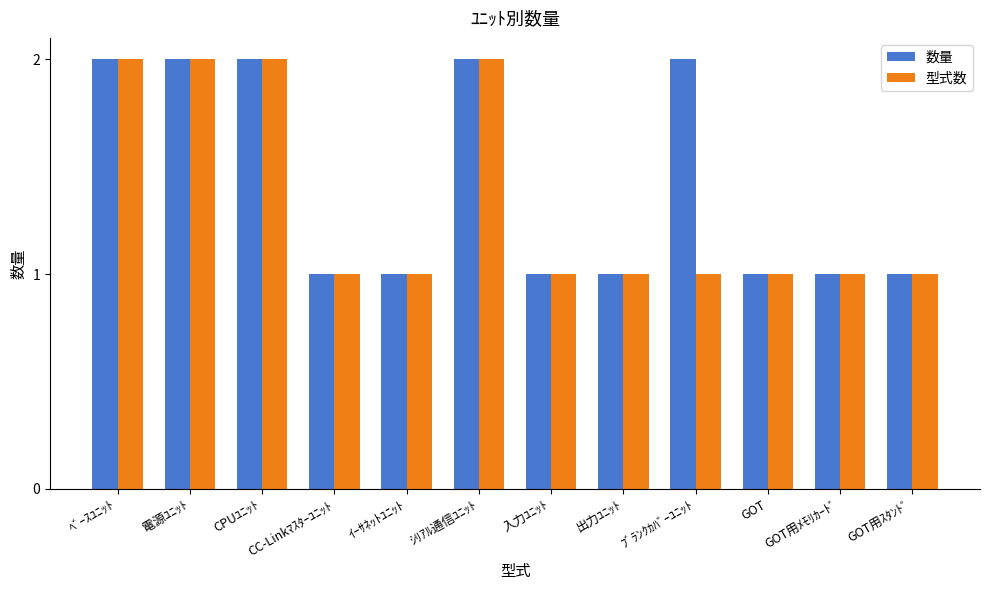

Reading left to right, extract all data points from this chart.

数量: 2	2	2	1	1	2	1	1	2	1	1	1
型式数: 2	2	2	1	1	2	1	1	1	1	1	1